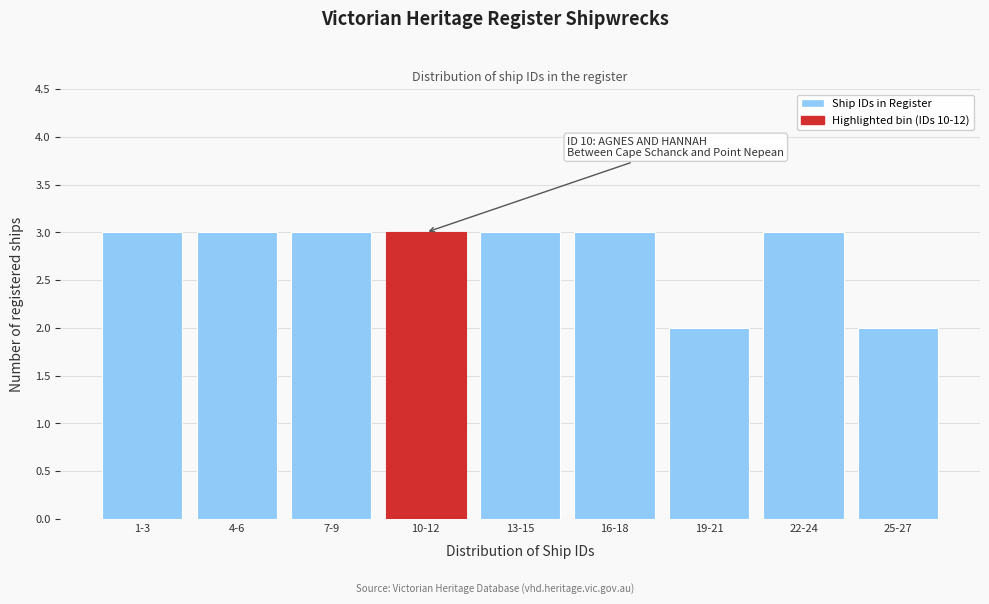

Reading left to right, extract all data points from this chart.

3	3	3	3	3	3	2	3	2